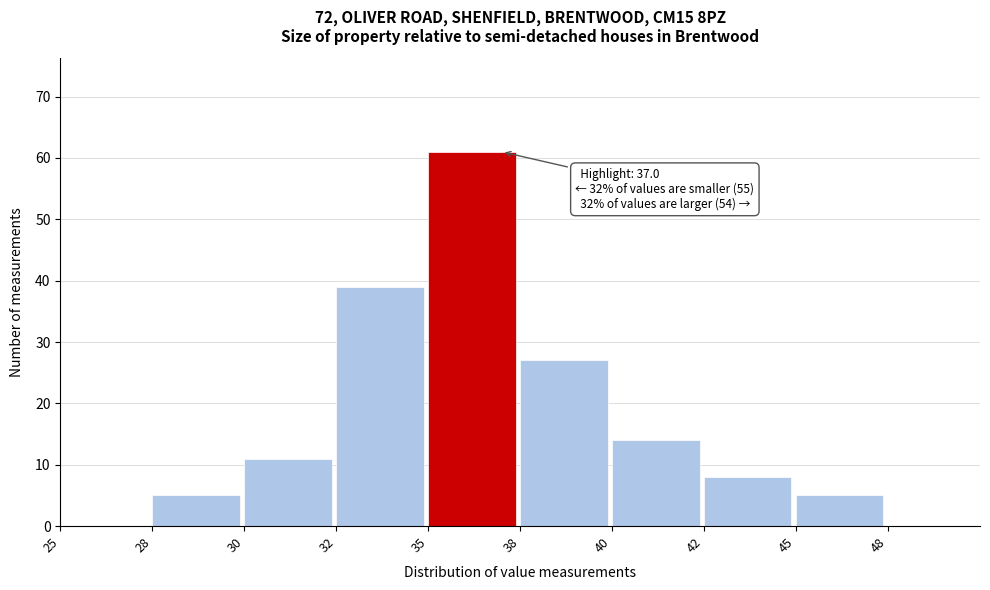

Reading right to left, what are all the values shown in this chart?

48=0	45=5	42=8	40=14	38=27	35=61	32=39	30=11	28=5	25=0